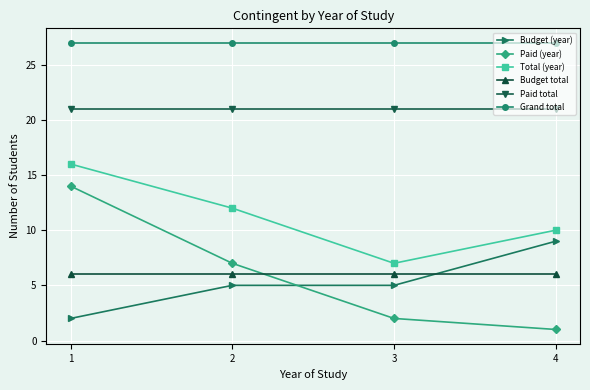

Is the value of Paid total at 2 greater than the value of Grand total at 1?

No